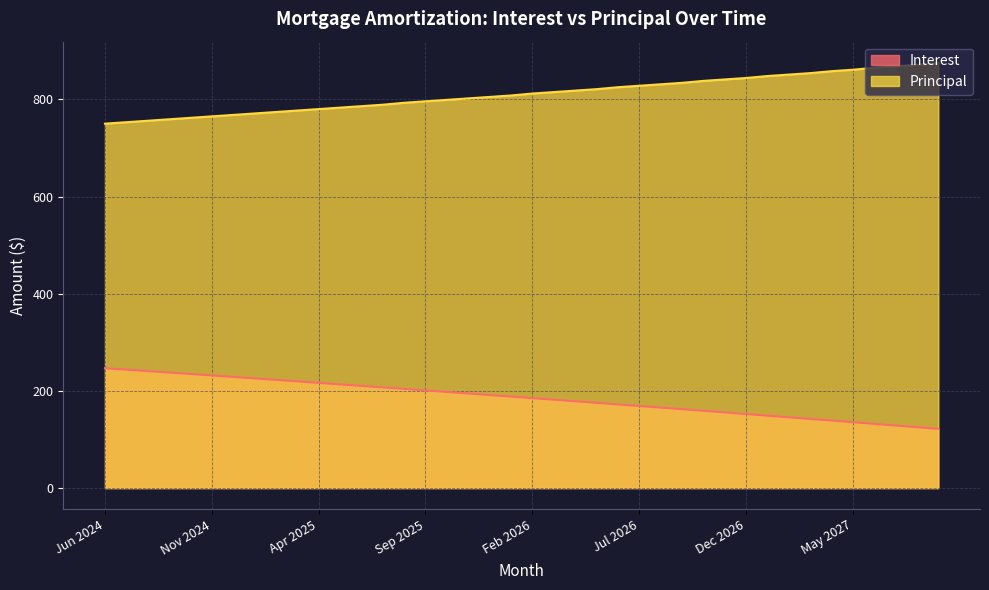

Which series has the largest range (max minus min)?

Principal